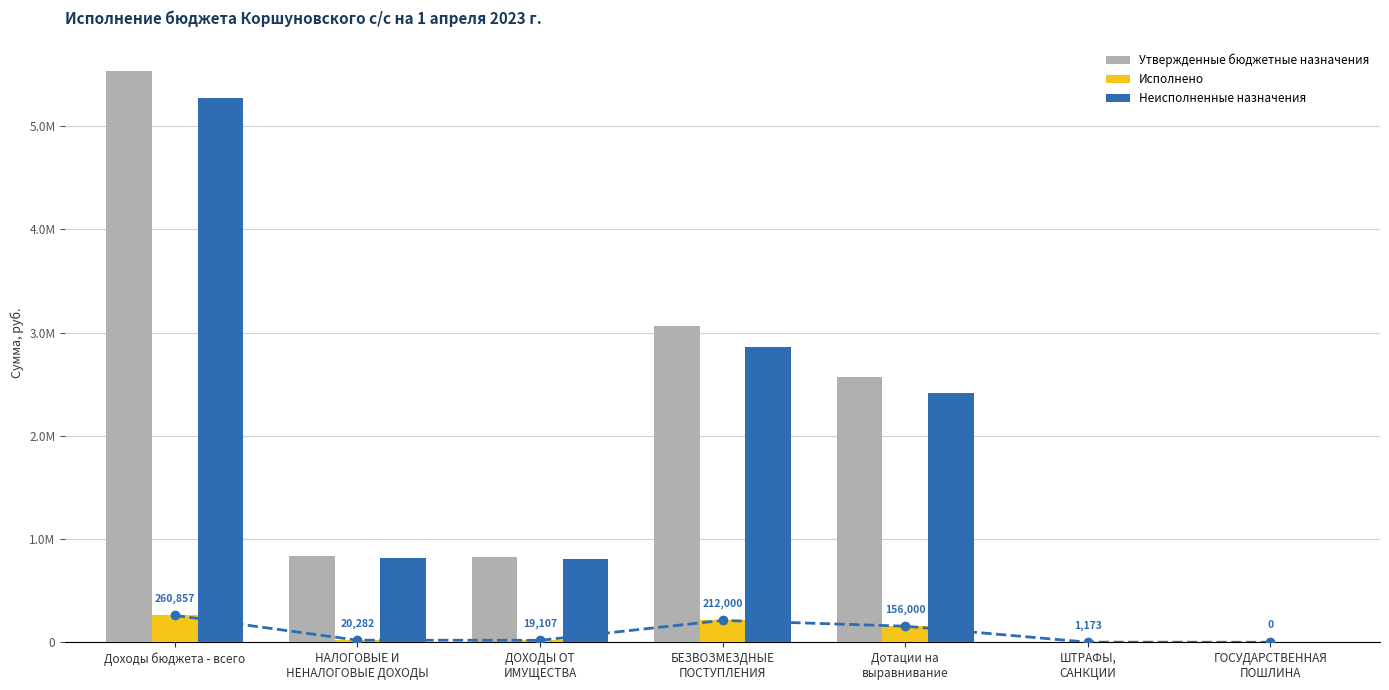

Rank the categories by Неисполненные назначения value from lowest to highest.

ГОСУДАРСТВЕННАЯ
ПОШЛИНА, ШТРАФЫ,
САНКЦИИ, ДОХОДЫ ОТ
ИМУЩЕСТВА, НАЛОГОВЫЕ И
НЕНАЛОГОВЫЕ ДОХОДЫ, Дотации на
выравнивание, БЕЗВОЗМЕЗДНЫЕ
ПОСТУПЛЕНИЯ, Доходы бюджета - всего